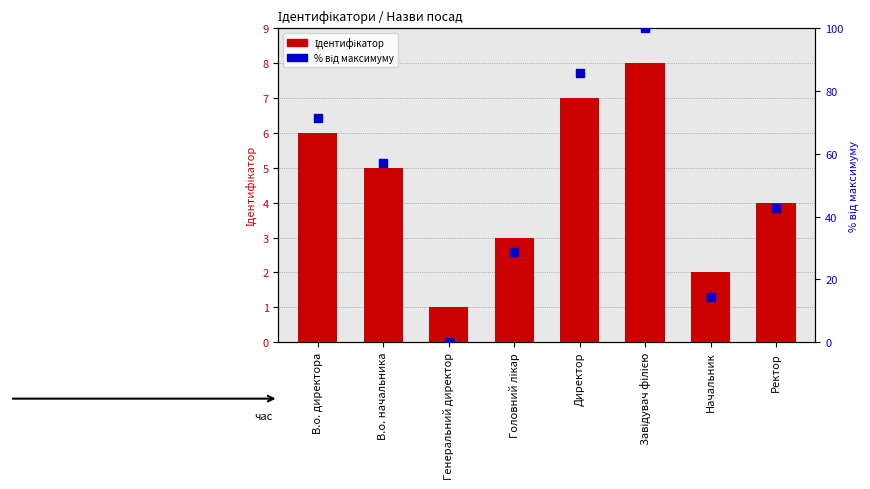

What is the total value across all series at Начальник?

16.3